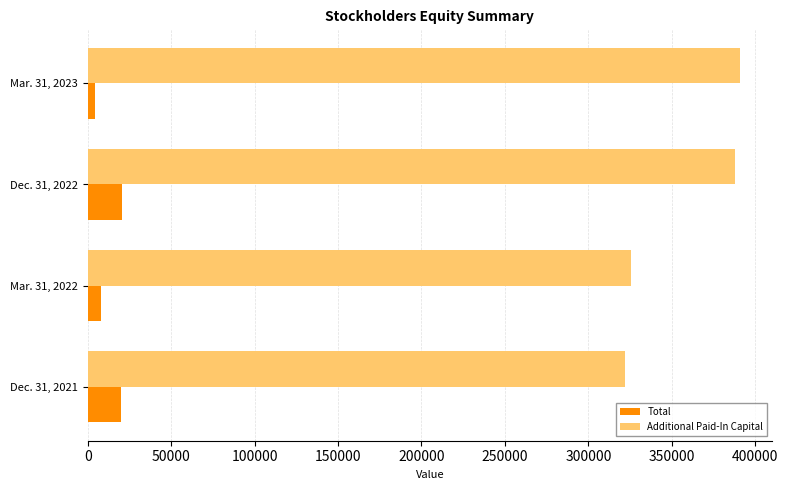

Is the value of Additional Paid-In Capital at Dec. 31, 2022 greater than the value of Total at Mar. 31, 2023?

Yes